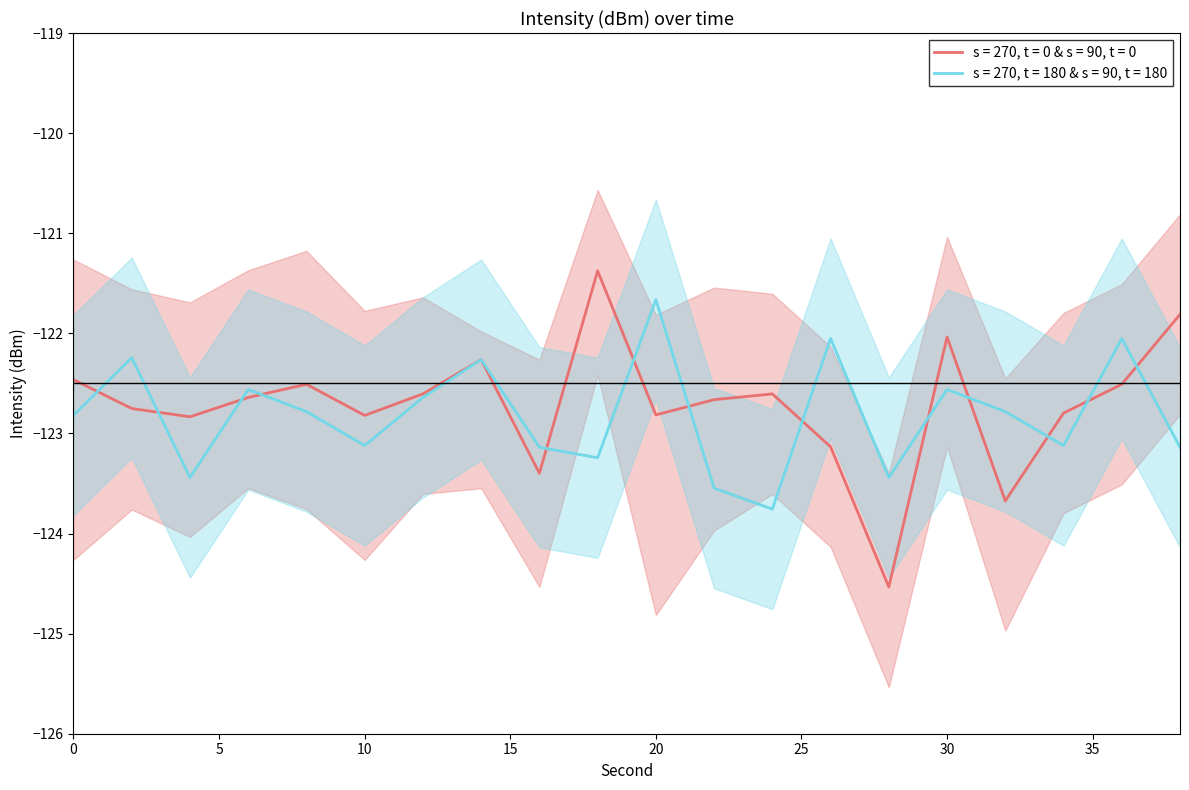

How many categories are shown in the chart?

20